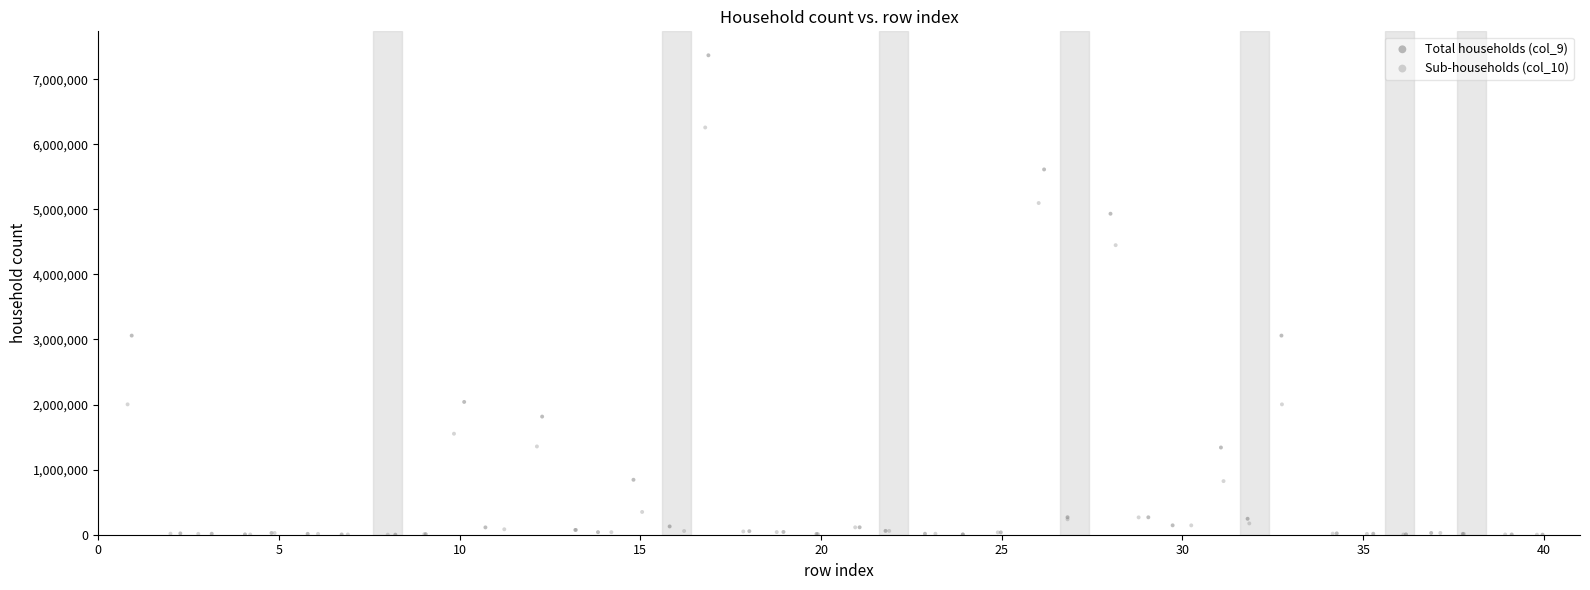

Which series reaches the maximum Y coordinate?

Total households (col_9)